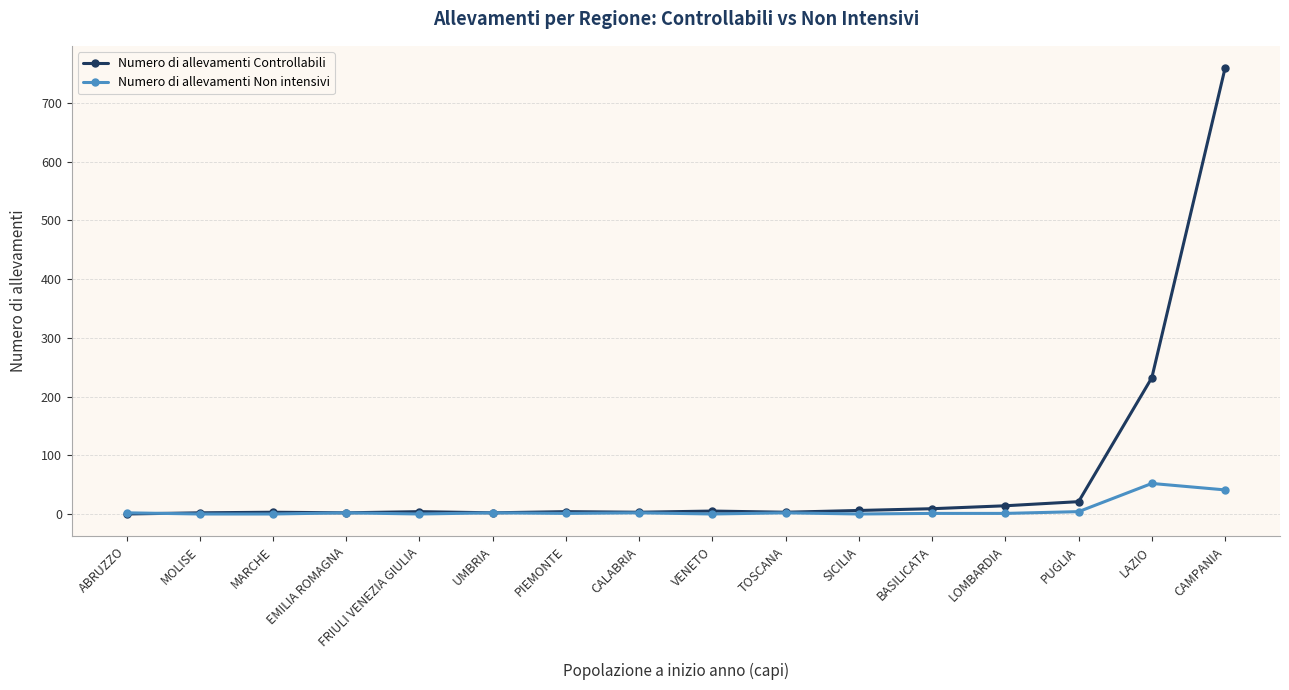

What is the label of the 1st point from the left?

ABRUZZO